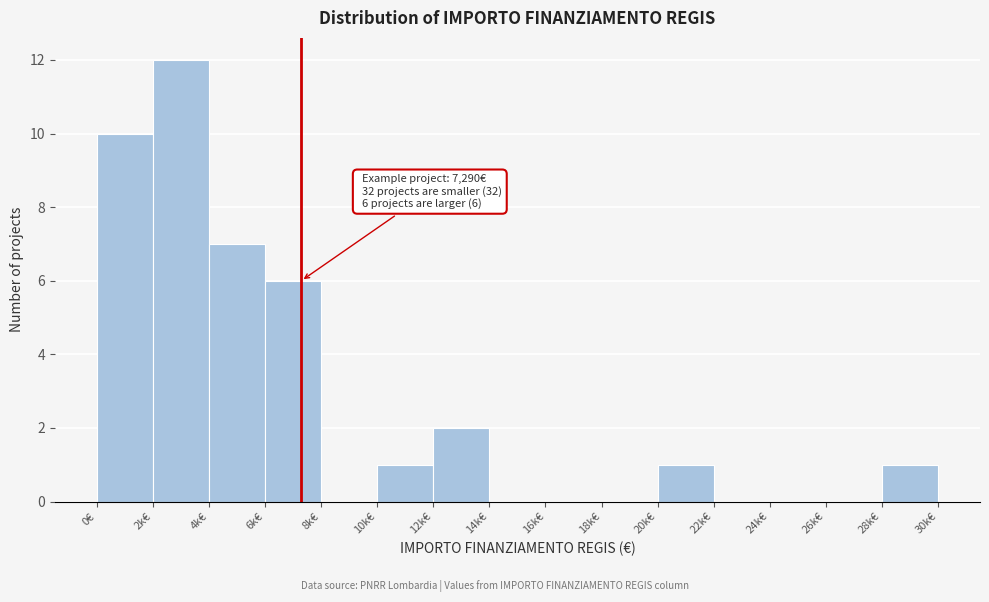

Reading right to left, transcribe all the data shown in this chart.

28k€=1	26k€=0	24k€=0	22k€=0	20k€=1	18k€=0	16k€=0	14k€=0	12k€=2	10k€=1	8k€=0	6k€=6	4k€=7	2k€=12	0€=10